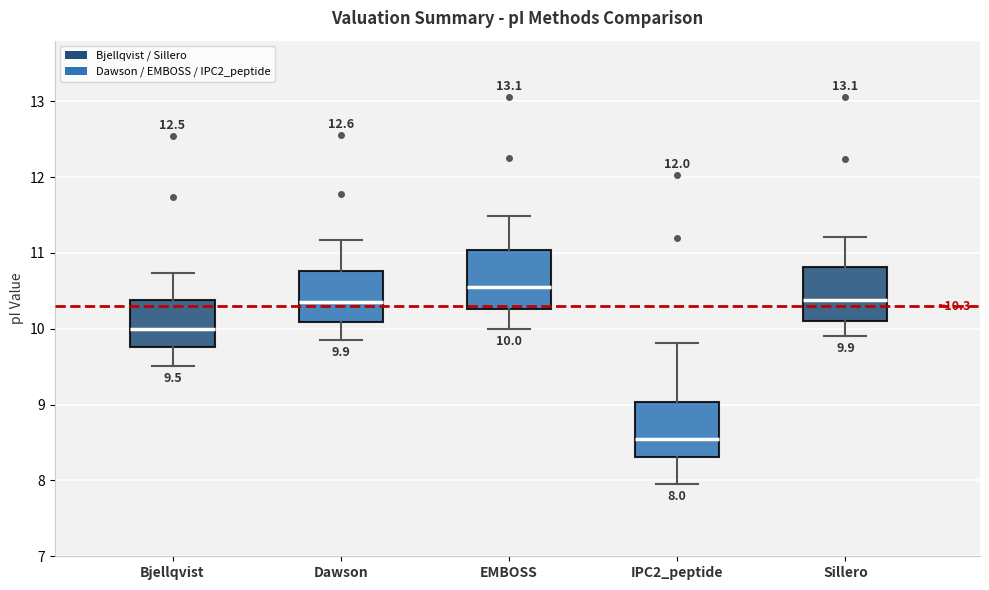

Which box has the lowest median line?

IPC2_peptide